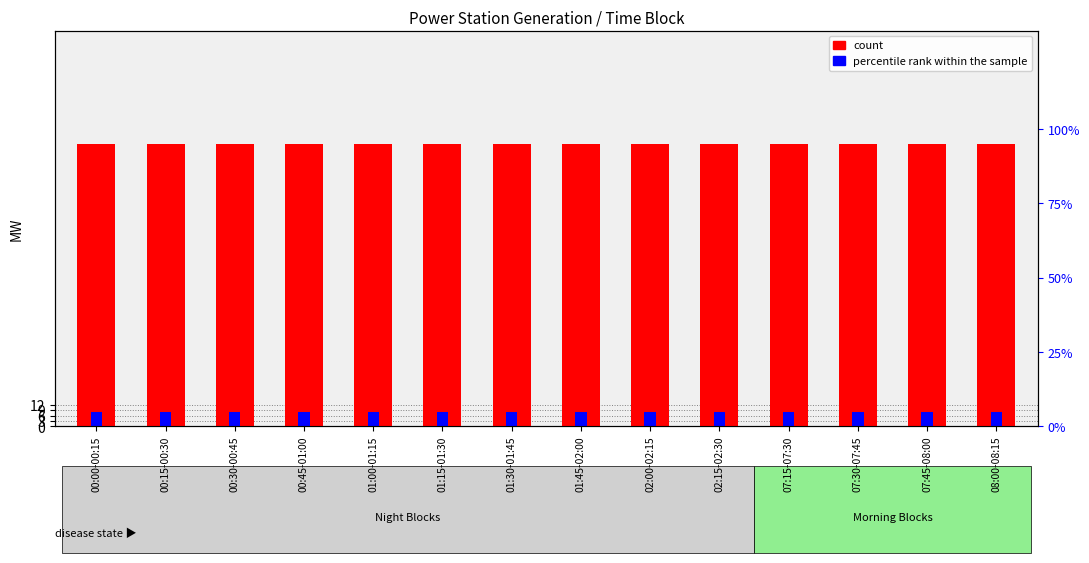

Reading left to right, extract all data points from this chart.

count: 157.8	157.8	157.8	157.8	157.8	157.8	157.8	157.8	157.8	157.8	157.8	157.8	157.8	157.8
percentile rank within the sample: 7.9	7.9	7.9	7.9	7.9	7.9	7.9	7.9	7.9	7.9	7.9	7.9	7.9	7.9